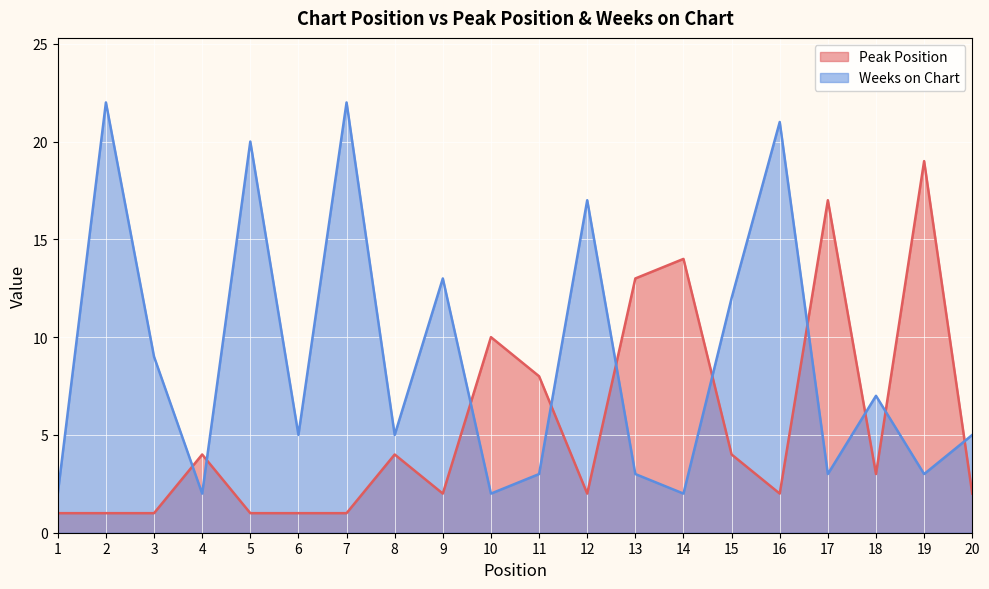

What is the sum of all Peak Position values?

110